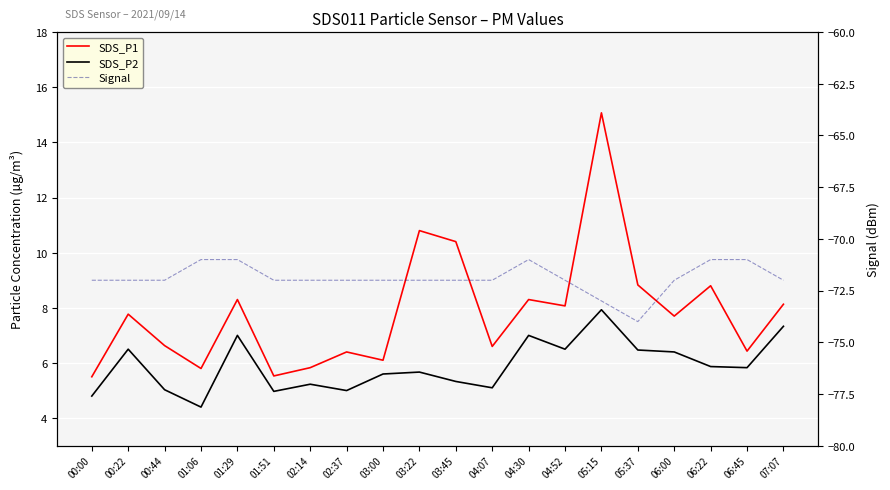

How many interior local valleys does the SDS_P2 series have?

6